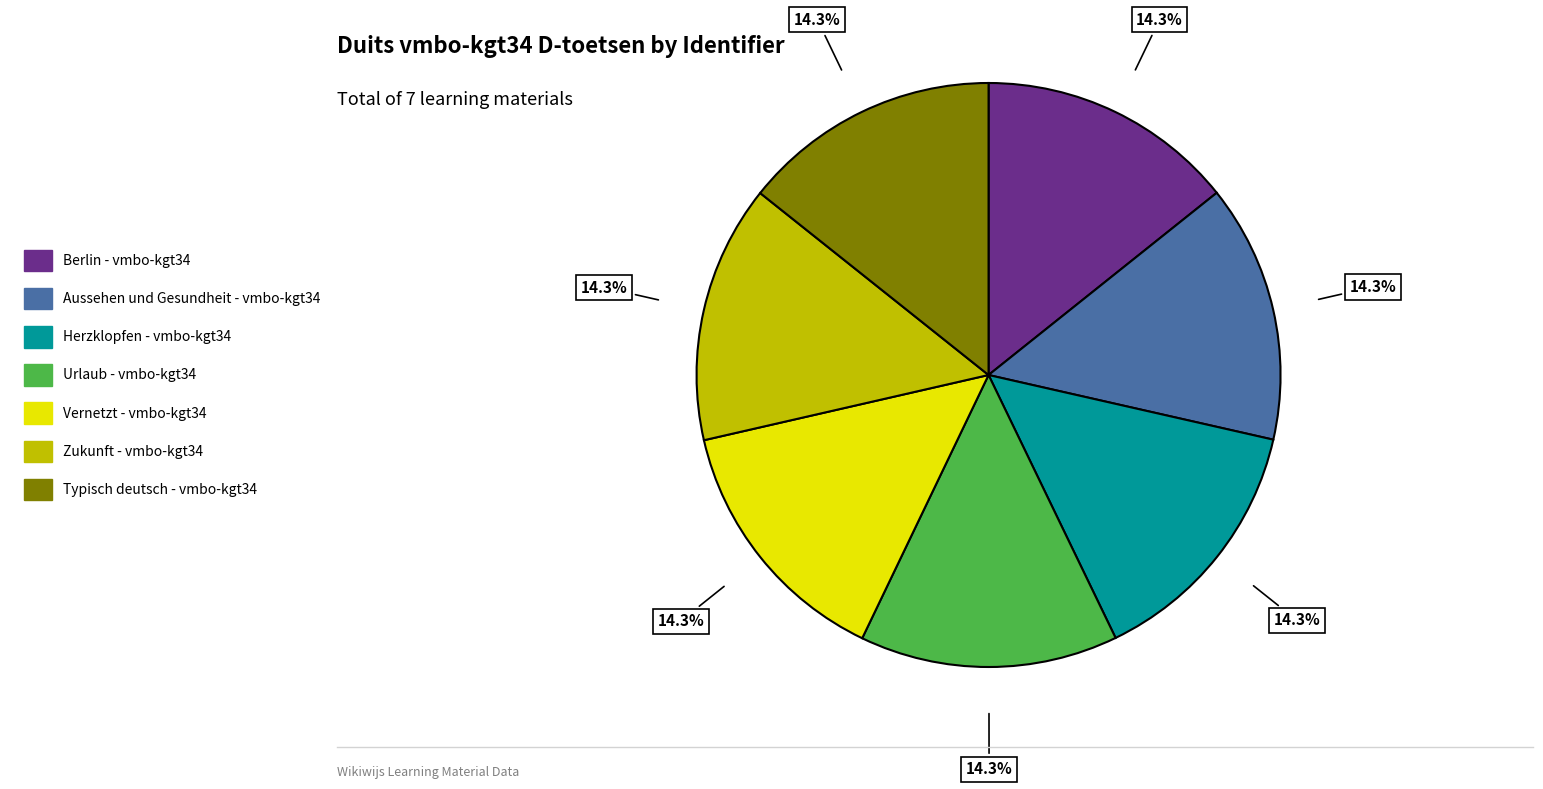

Is the sum of Zukunft - vmbo-kgt34 and Aussehen und Gesundheit - vmbo-kgt34 greater than half?

No